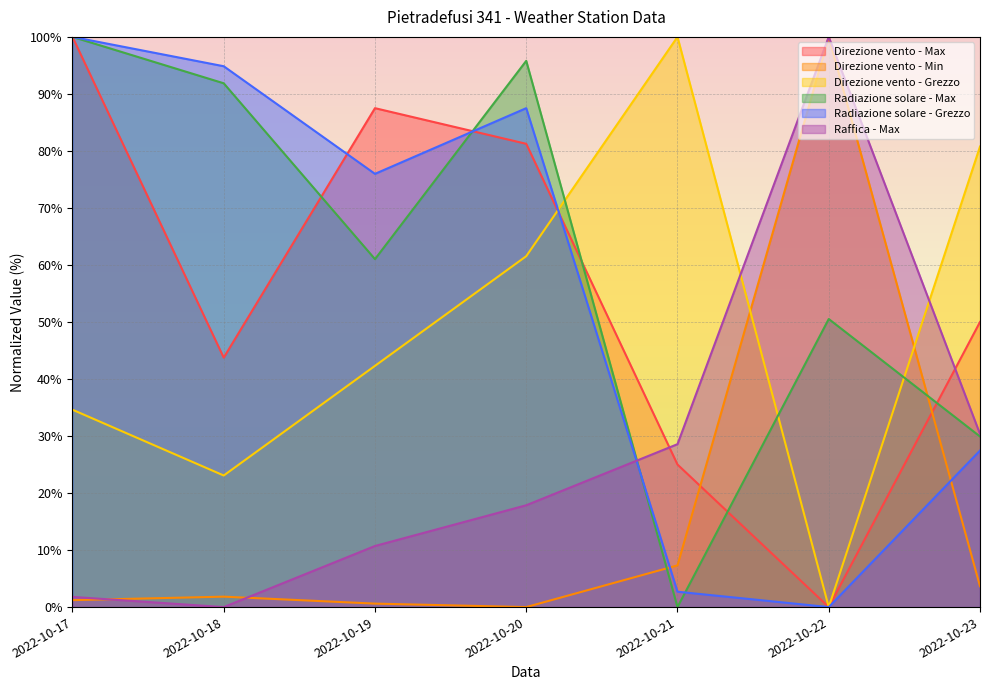

Between 2022-10-17 and 2022-10-19, which series saw the biggest shift?

Radiazione solare - Max